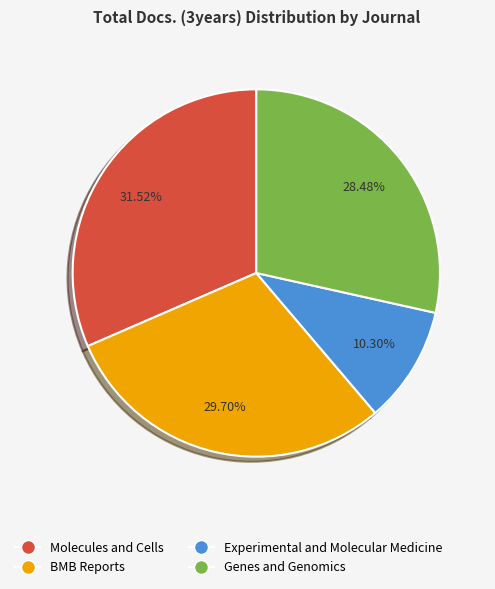

To the nearest percent, what is the average slice percentage?

25%